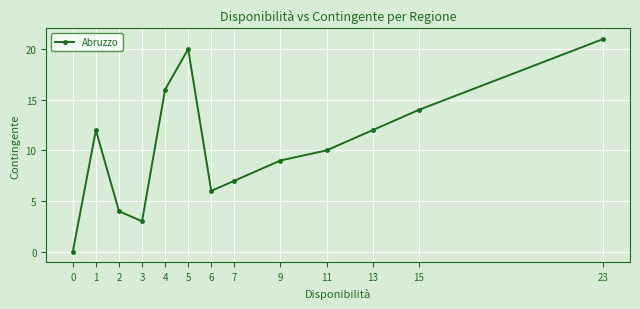

How many lines are shown in the chart?

1